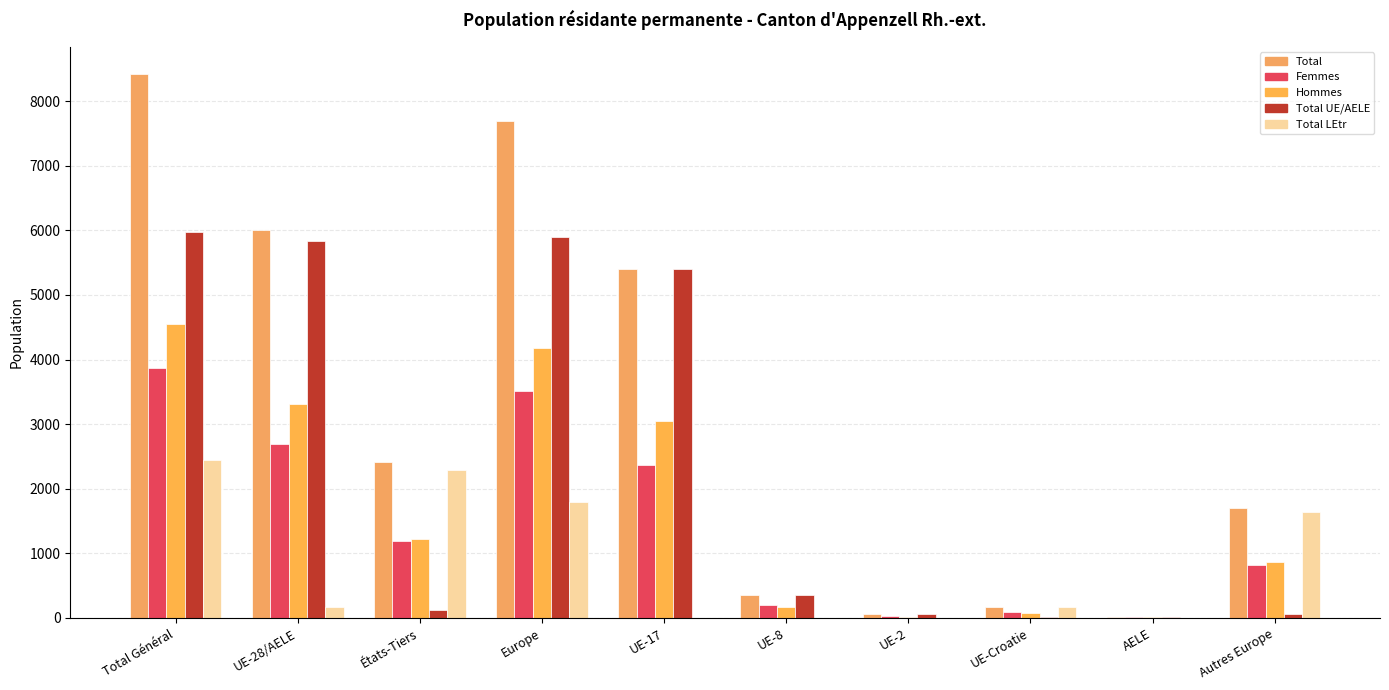

What is the label of the 8th bar from the right?

États-Tiers